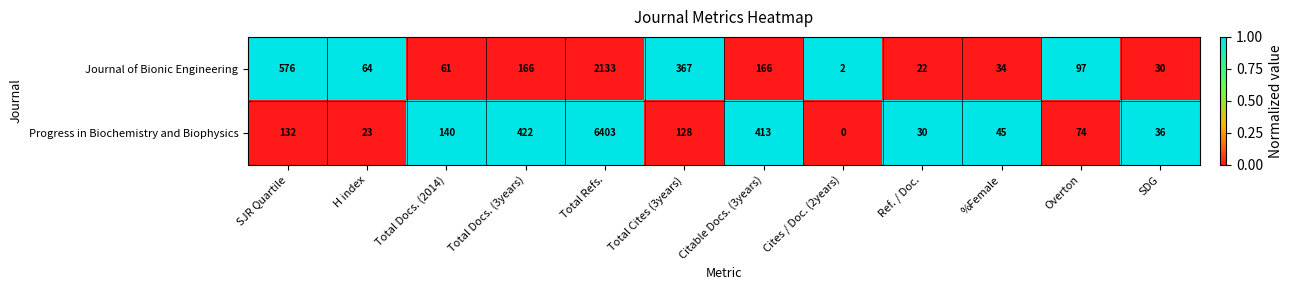

True or false: Journal of Bionic Engineering has a value of 61 at Total Docs. (2014).

True